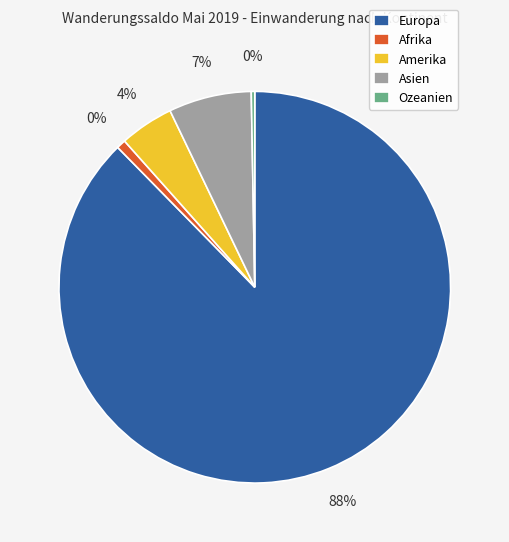

How many slices are in this pie chart?

5